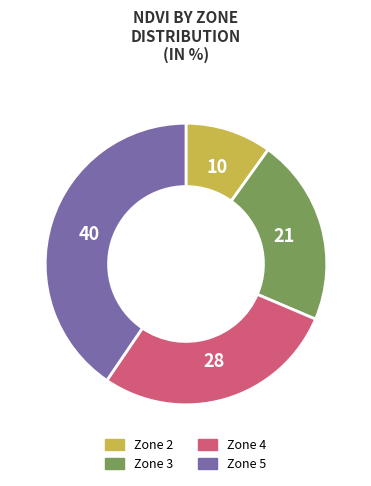

Is there a majority slice in this chart?

No